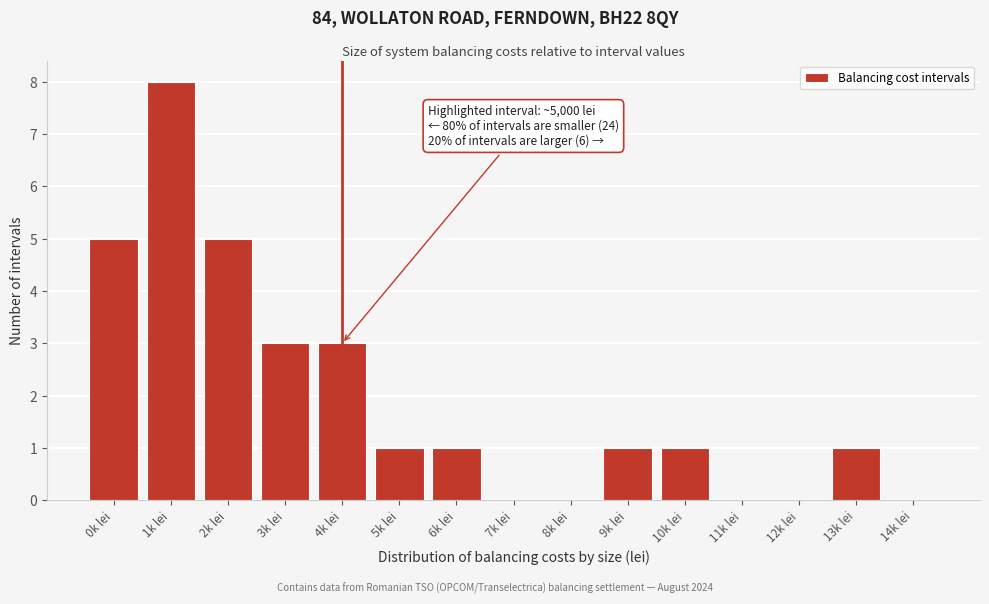

Reading left to right, list all the values displayed in this chart.

0k lei=5	1k lei=8	2k lei=5	3k lei=3	4k lei=3	5k lei=1	6k lei=1	7k lei=0	8k lei=0	9k lei=1	10k lei=1	11k lei=0	12k lei=0	13k lei=1	14k lei=0